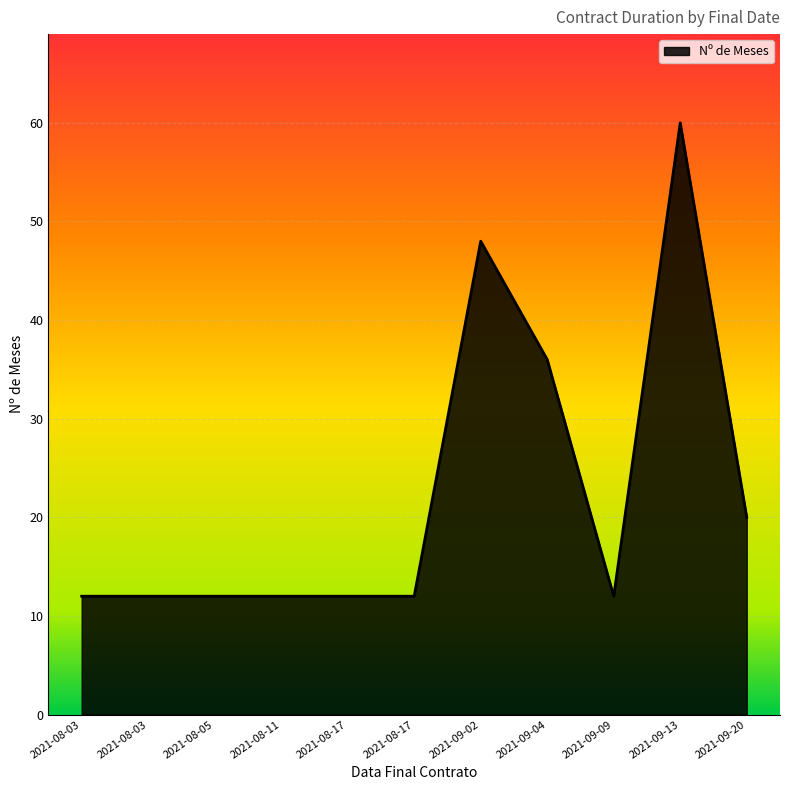

How many lines are shown in the chart?

1